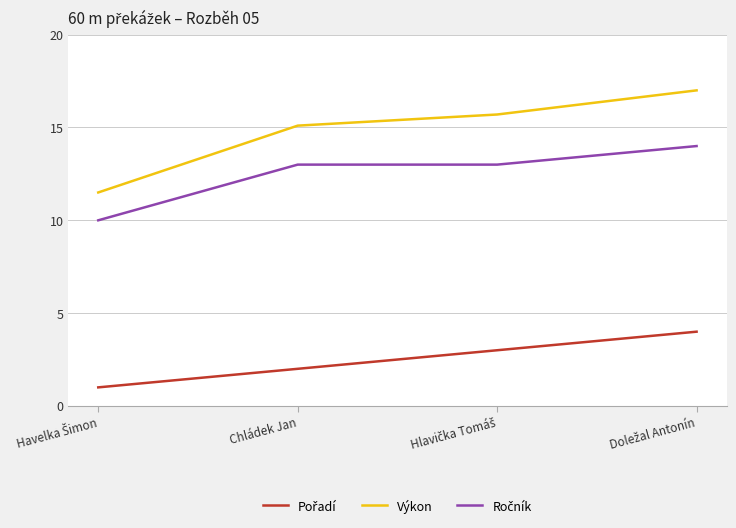

What is the difference between the maximum and minimum values in the Výkon series?

5.5